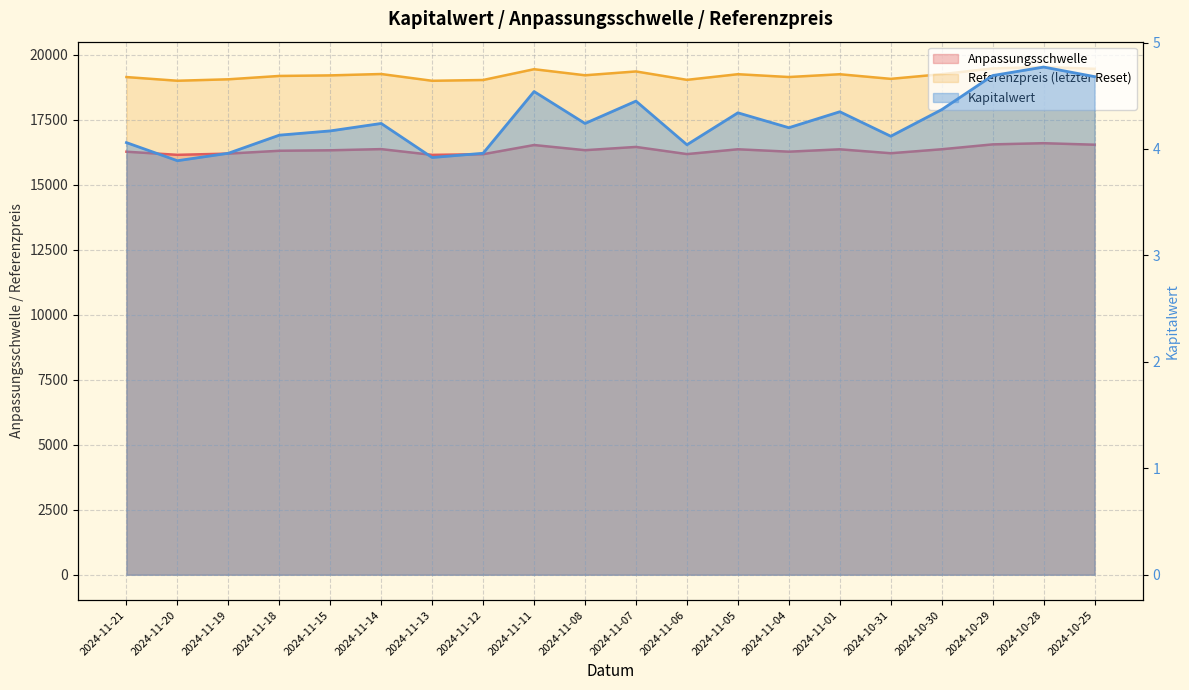

Where does the Referenzpreis (letzter Reset) series first go above 19215?

2024-11-14